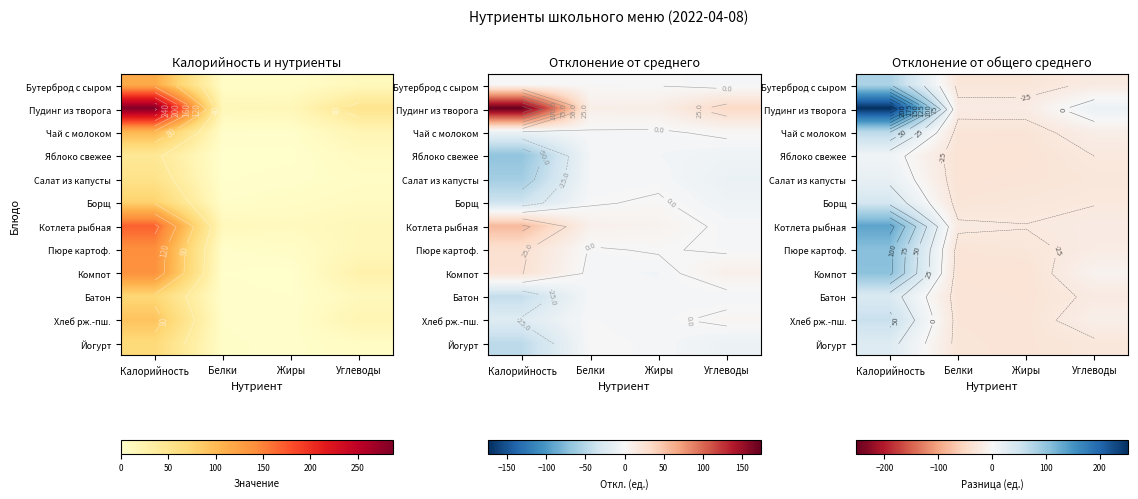

Which label corresponds to the smallest value in the chart?

Жиры